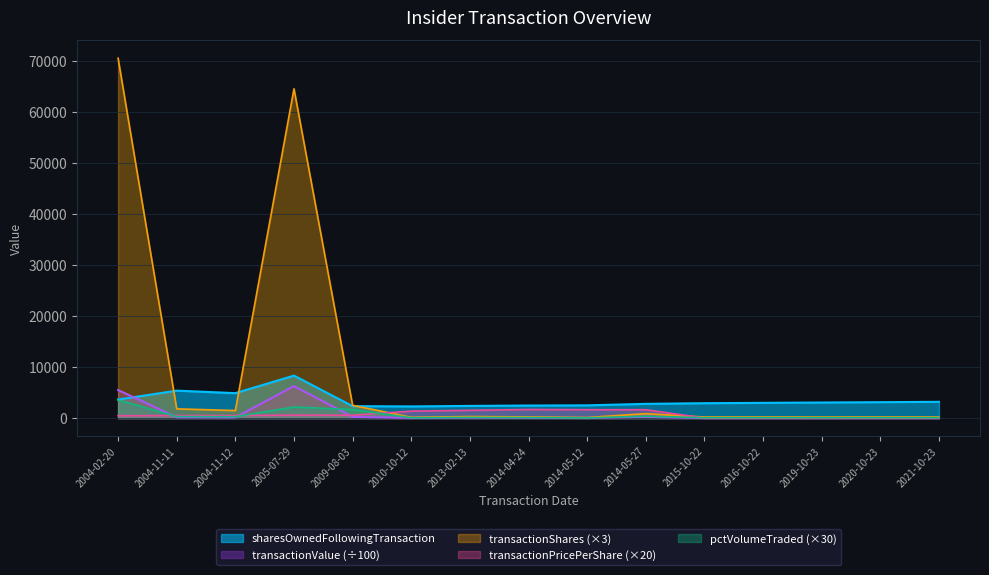

How many times do transactionShares and transactionPricePerShare cross each other?

2